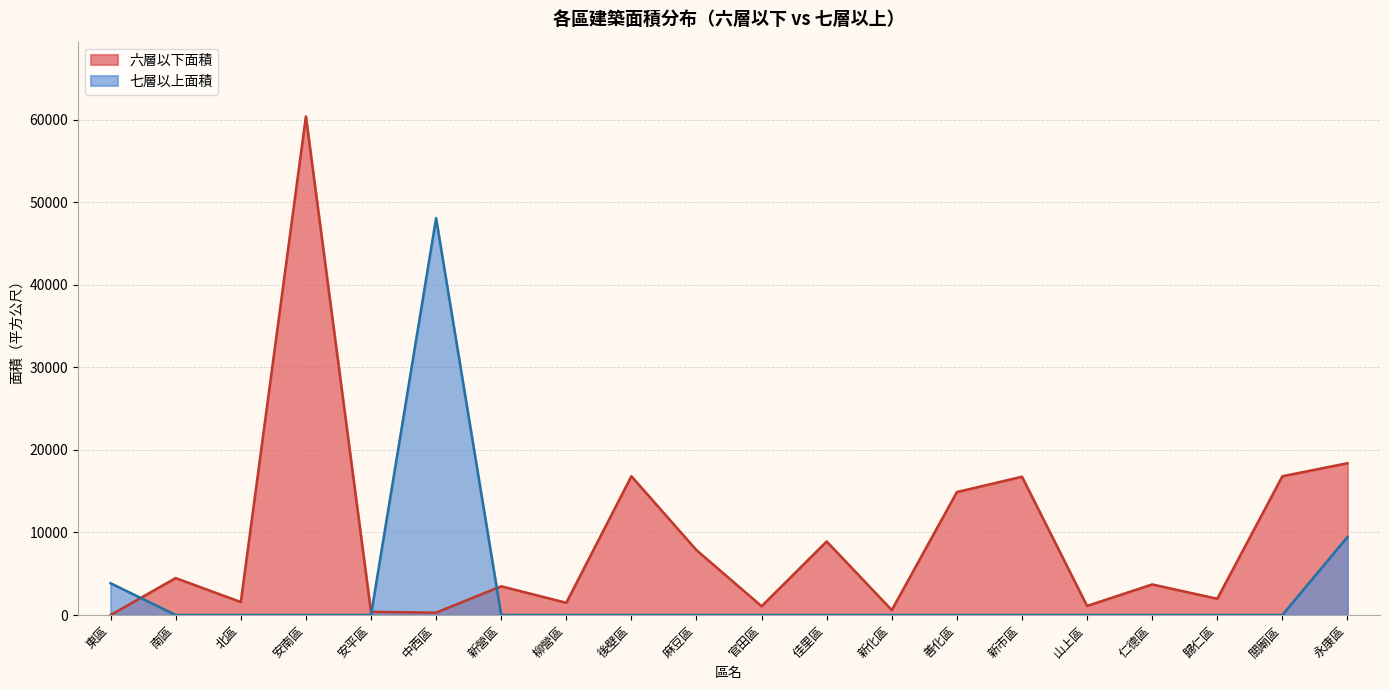

What position from the right is 新化區?

8